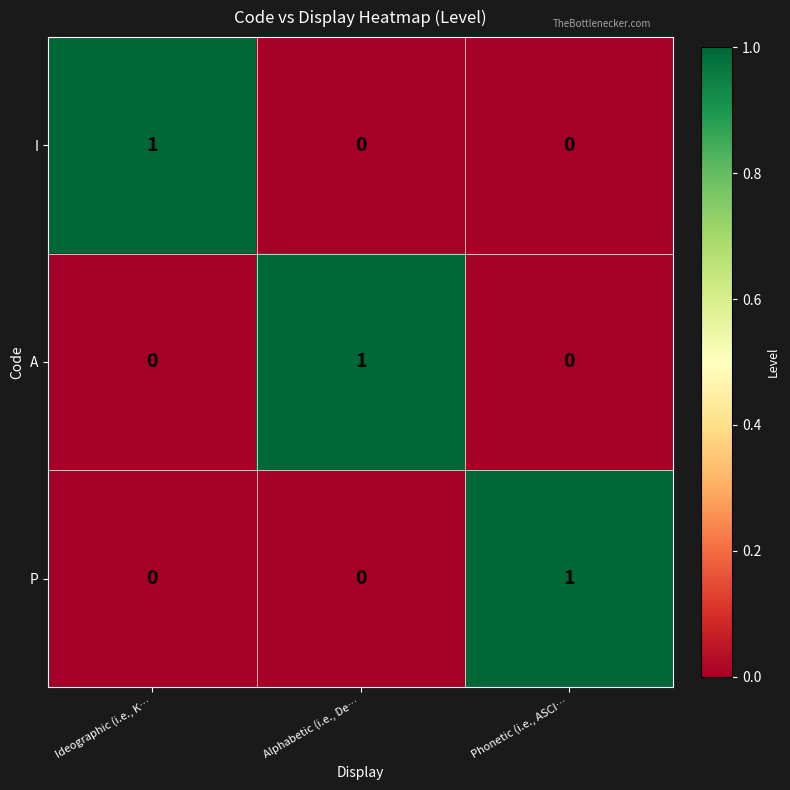

At how many categories does at least one series exceed 0?

3